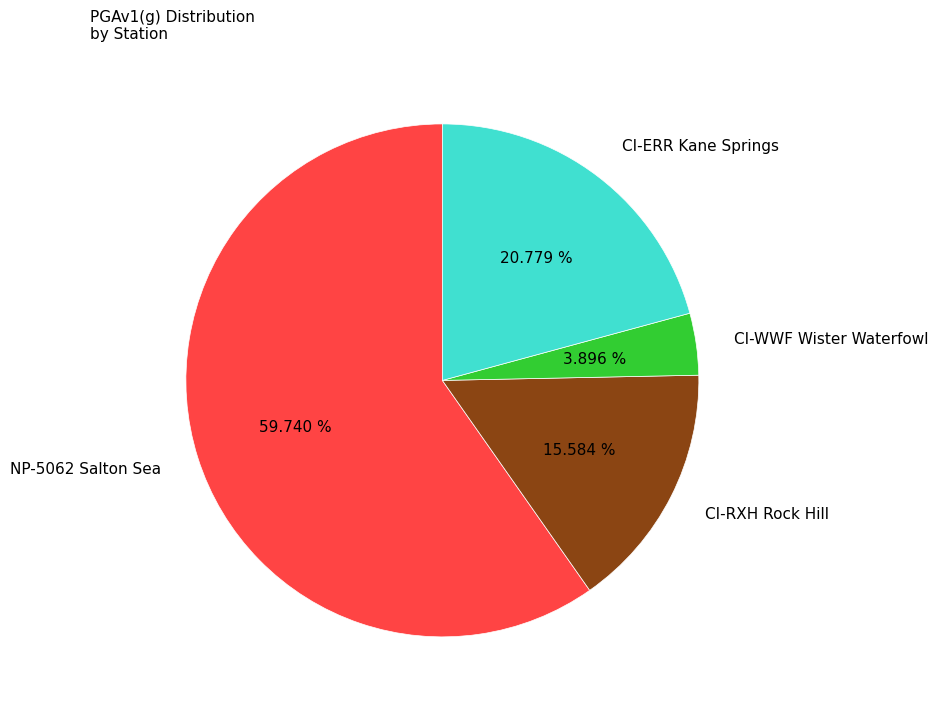

To the nearest percent, what is the difference between the CI-WWF Wister Waterfowl and CI-RXH Rock Hill slice percentages?

12%